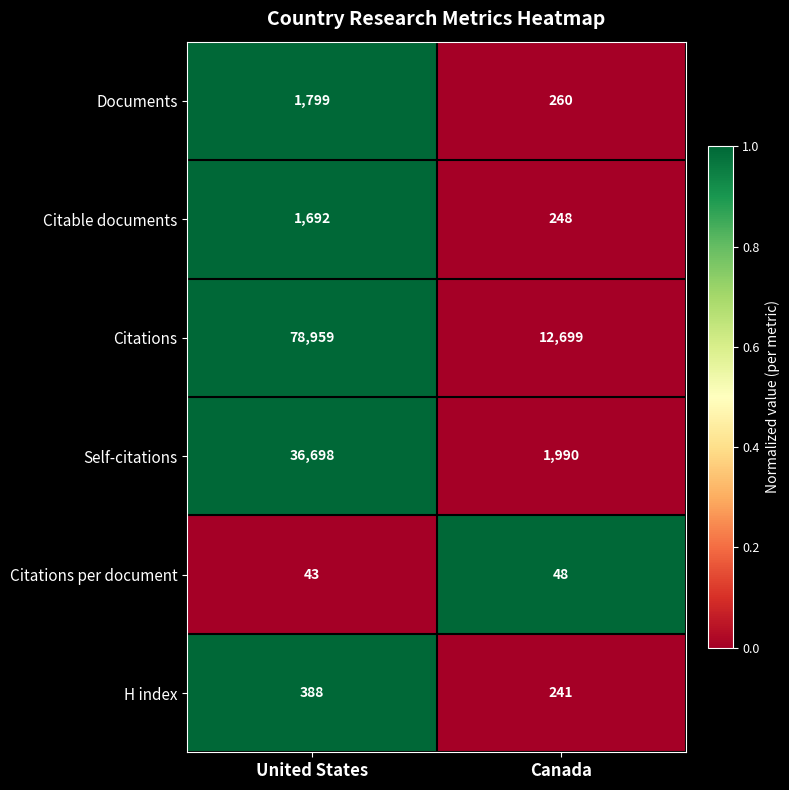

What is the maximum value shown in the chart?

78959